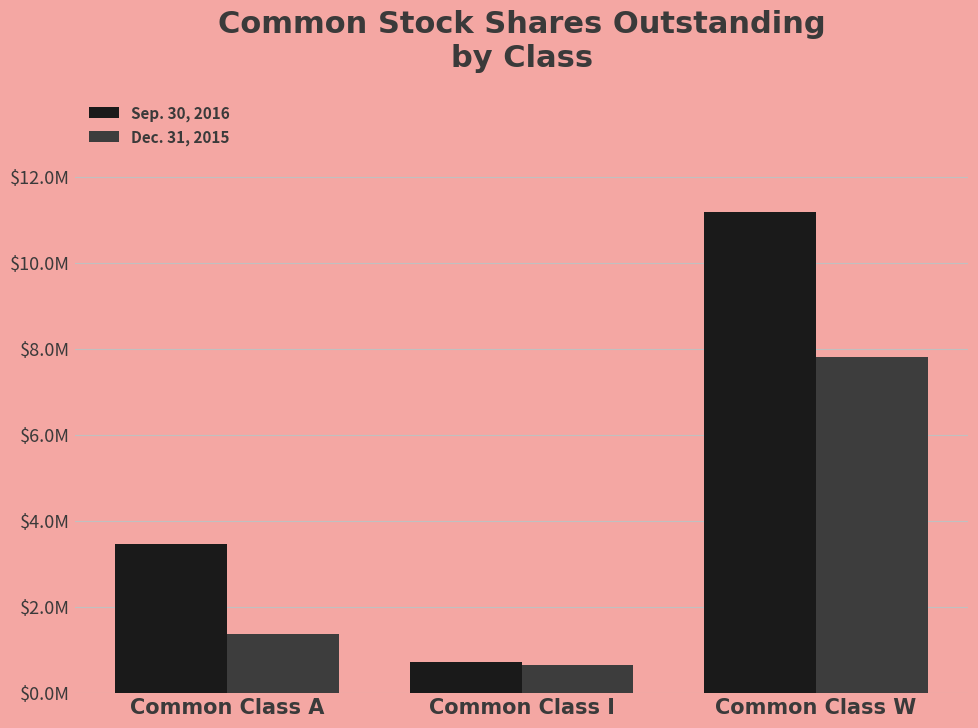

Reading left to right, extract all data points from this chart.

Sep. 30, 2016: Common Class A=3469142	Common Class I=728176	Common Class W=11196638
Dec. 31, 2015: Common Class A=1371763	Common Class I=657624	Common Class W=7825063